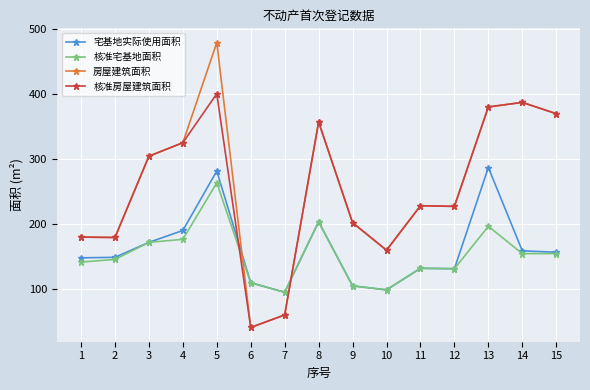

Rank the series by their maximum value, from lowest to highest.

核准宅基地面积, 宅基地实际使用面积, 核准房屋建筑面积, 房屋建筑面积